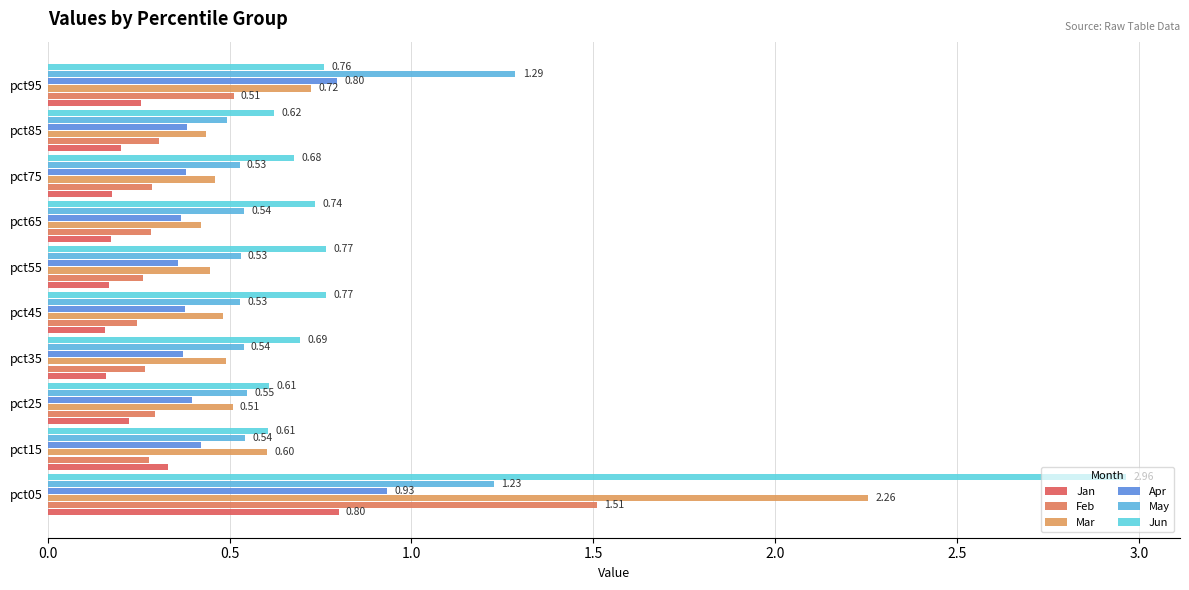

What is the lowest value of the Jun series?

0.6